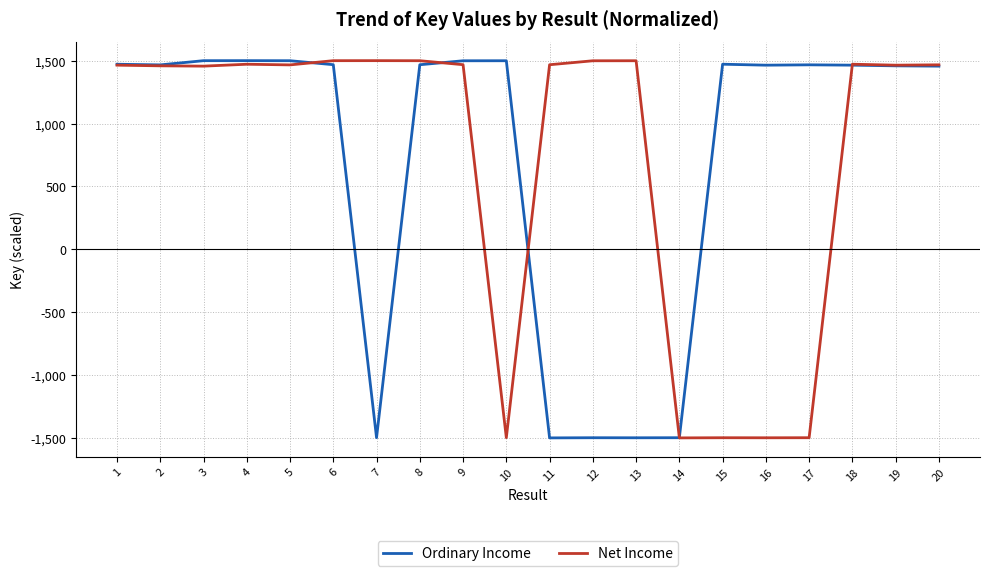

Is the value of Ordinary Income at 11 greater than the value of Net Income at 13?

No